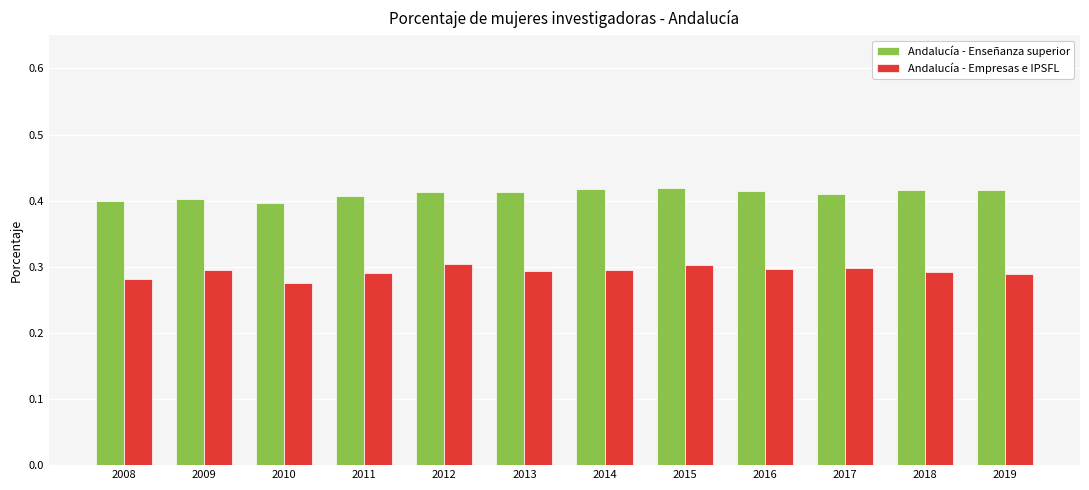

At which category does the chart reach its minimum across all series?

2010